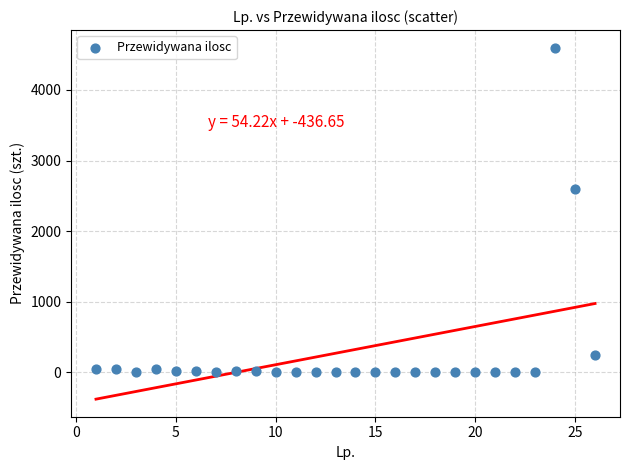

What Y value in the scatter plot is closest to 2300?

2600